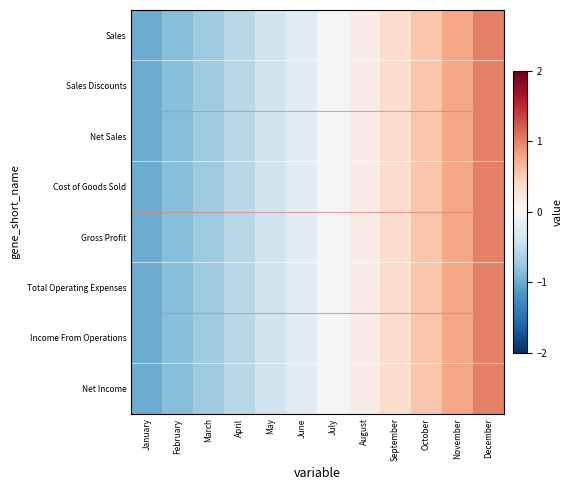

Reading left to right, list all the values displayed in this chart.

Sales: January=-1.0	February=-0.9	March=-0.7	April=-0.6	May=-0.4	June=-0.2	July=-0.0	August=0.1	September=0.3	October=0.6	November=0.8	December=1.0
Sales Discounts: January=-1.0	February=-0.9	March=-0.7	April=-0.6	May=-0.4	June=-0.2	July=-0.0	August=0.1	September=0.3	October=0.6	November=0.8	December=1.0
Net Sales: January=-1.0	February=-0.9	March=-0.7	April=-0.6	May=-0.4	June=-0.2	July=-0.0	August=0.1	September=0.3	October=0.6	November=0.8	December=1.0
Cost of Goods Sold: January=-1.0	February=-0.9	March=-0.7	April=-0.6	May=-0.4	June=-0.2	July=-0.0	August=0.1	September=0.3	October=0.6	November=0.8	December=1.0
Gross Profit: January=-1.0	February=-0.9	March=-0.7	April=-0.6	May=-0.4	June=-0.2	July=-0.0	August=0.1	September=0.3	October=0.6	November=0.8	December=1.0
Total Operating Expenses: January=-1.0	February=-0.9	March=-0.7	April=-0.6	May=-0.4	June=-0.2	July=-0.0	August=0.1	September=0.3	October=0.6	November=0.8	December=1.0
Income From Operations: January=-1.0	February=-0.9	March=-0.7	April=-0.6	May=-0.4	June=-0.2	July=-0.0	August=0.1	September=0.3	October=0.6	November=0.8	December=1.0
Net Income: January=-1.0	February=-0.9	March=-0.7	April=-0.6	May=-0.4	June=-0.2	July=-0.0	August=0.1	September=0.3	October=0.6	November=0.8	December=1.0